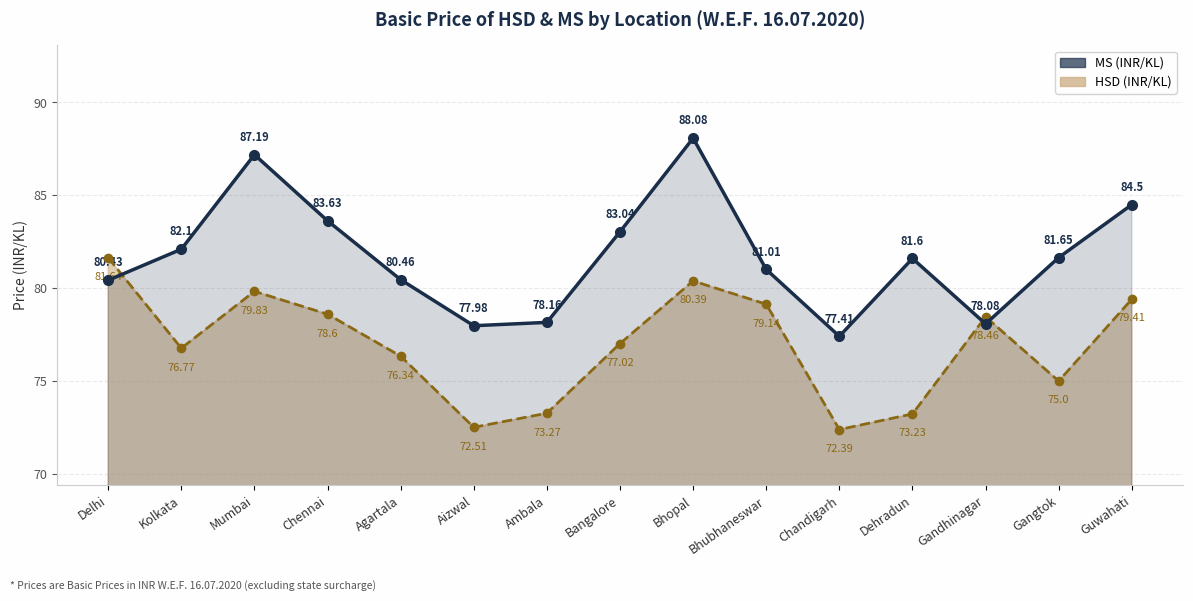

At which category does MS reach its first local valley?

Aizwal